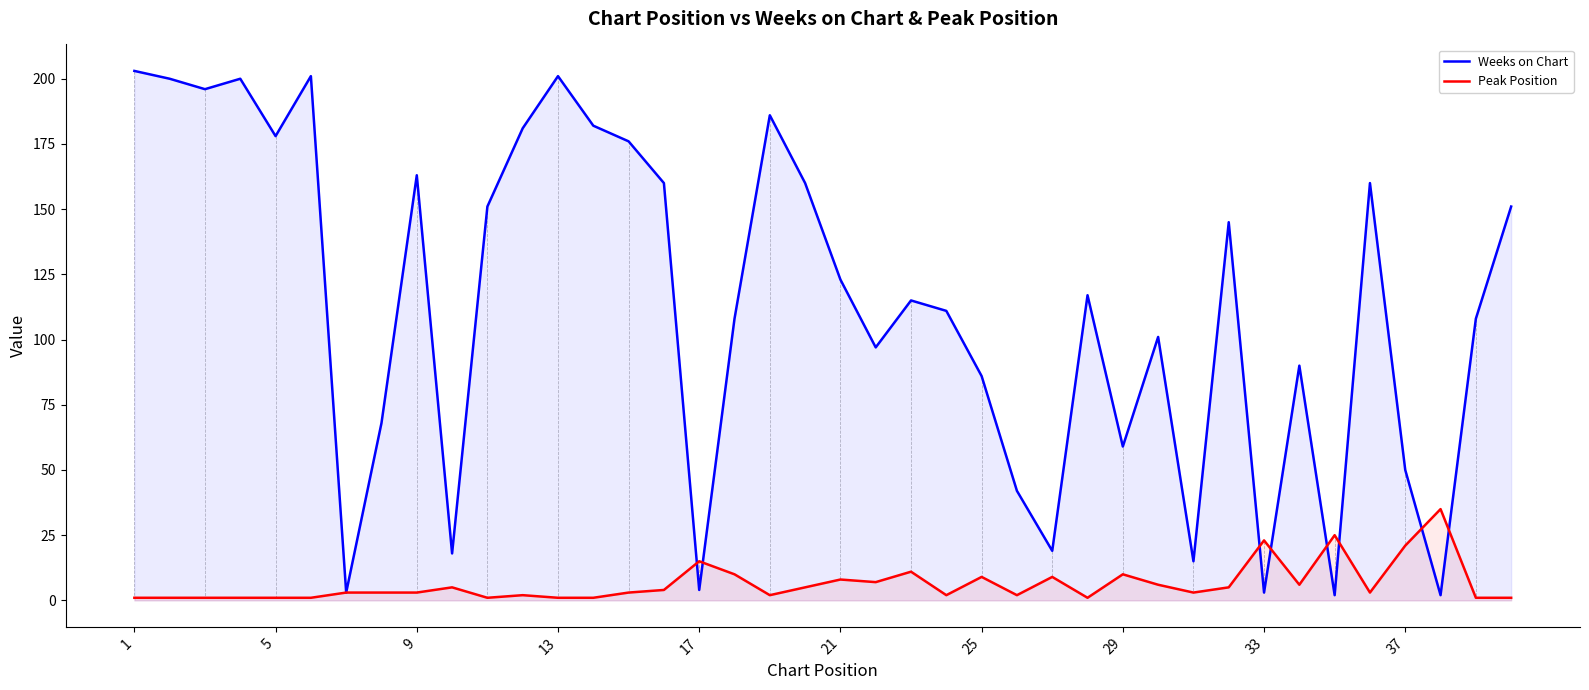

How many lines are shown in the chart?

2